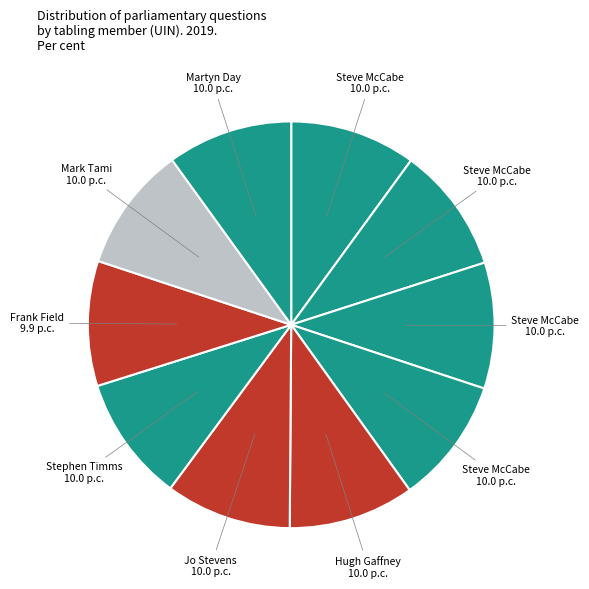

Count the number of slices in the pie.

10